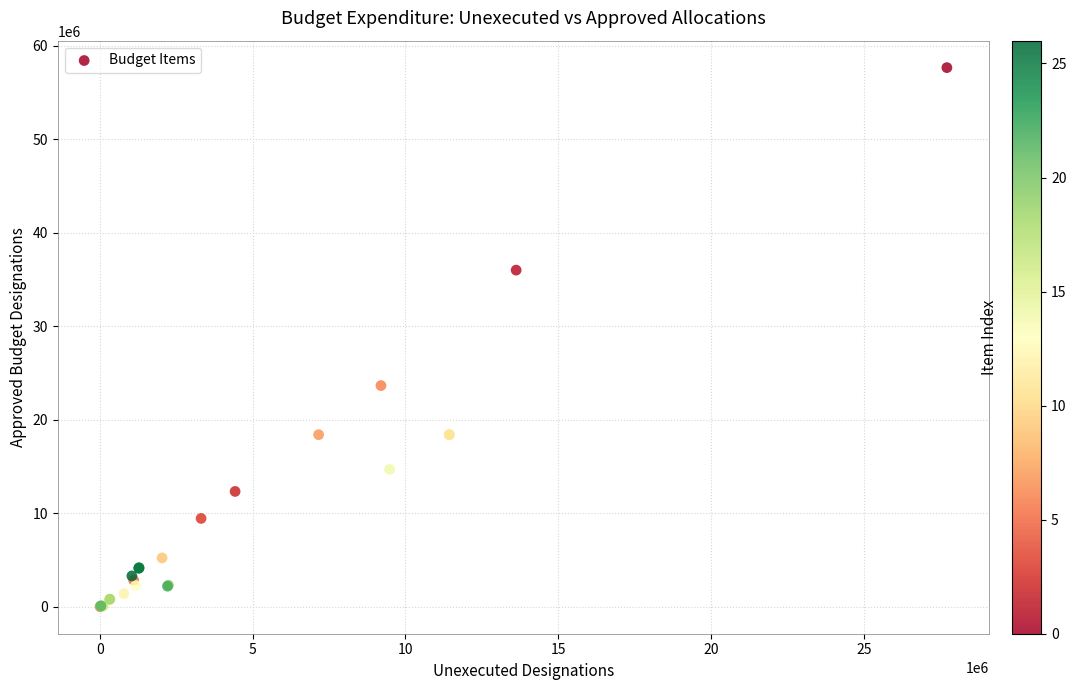

What Y value in the scatter plot is closest to 28828783?

23657197.8